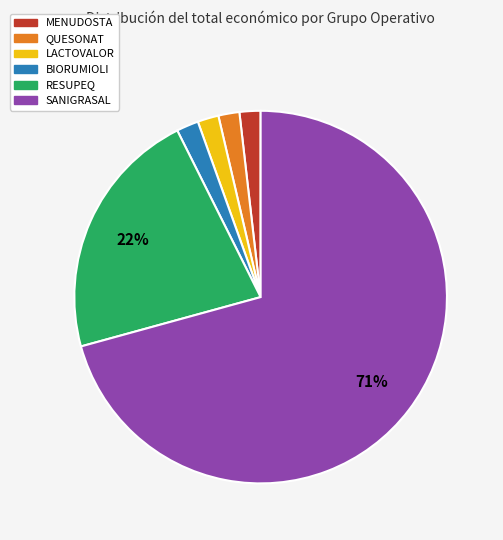

Is it true that QUESONAT is 2% of the pie?

True